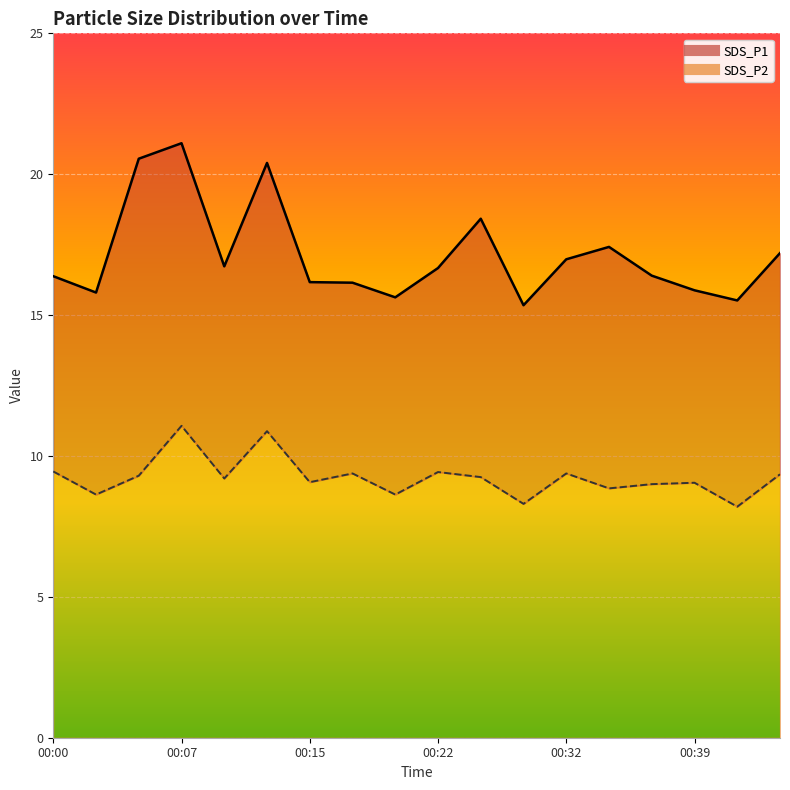

True or false: SDS_P1 has more than 1 interior local peaks.

True